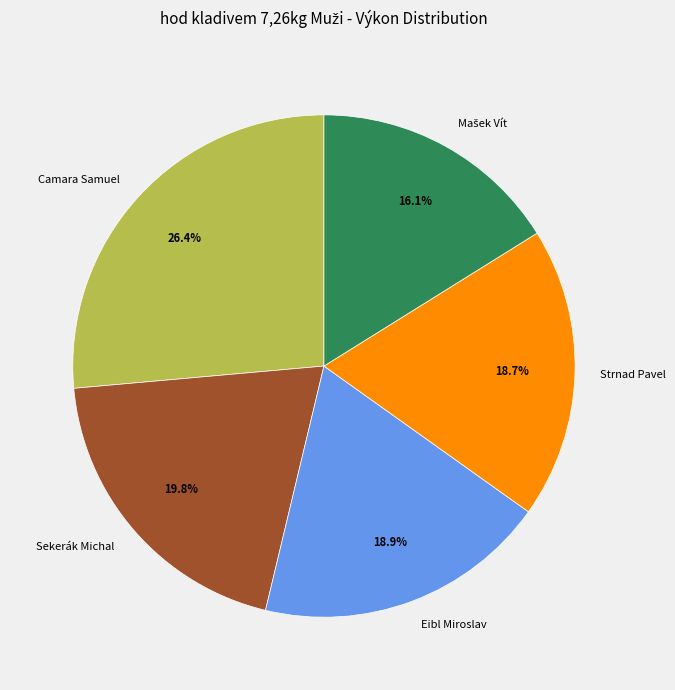

Is it true that Eibl Miroslav is 19% of the pie?

True